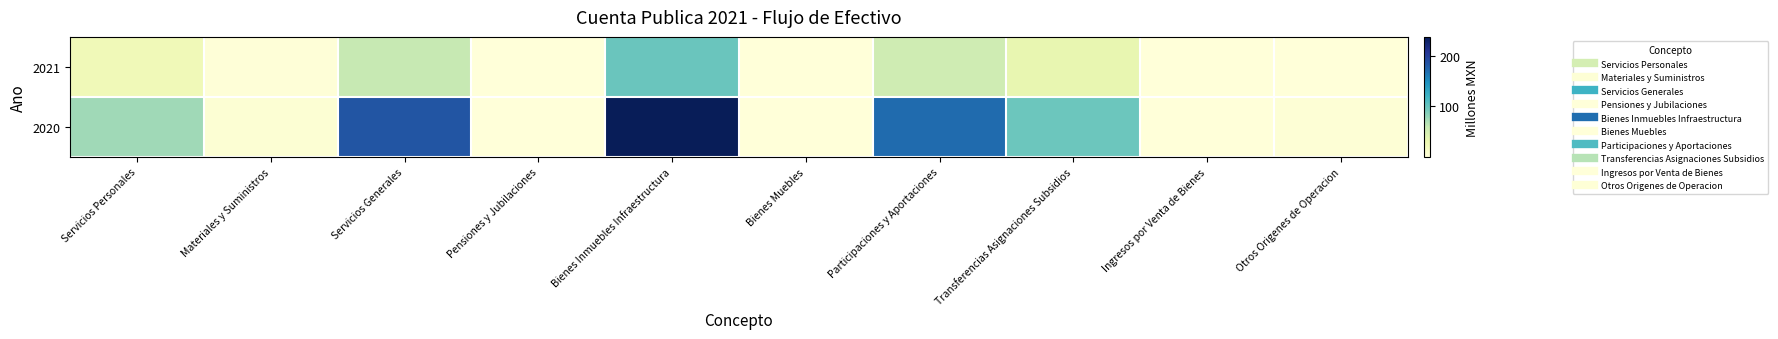

What is the minimum value shown in the chart?

0.1